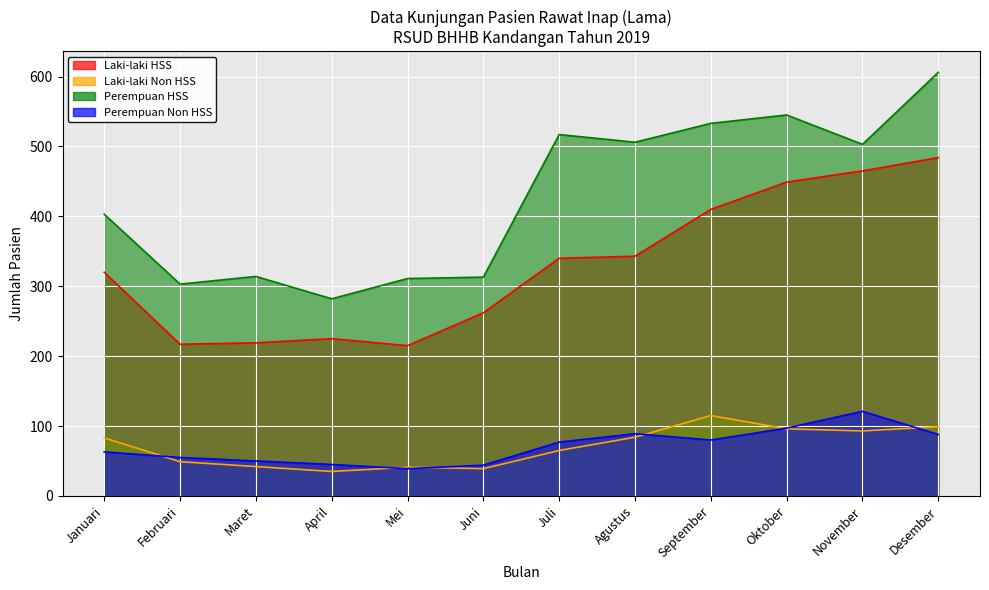

What are all the series names shown in the legend?

Laki-laki HSS, Laki-laki Non HSS, Perempuan HSS, Perempuan Non HSS